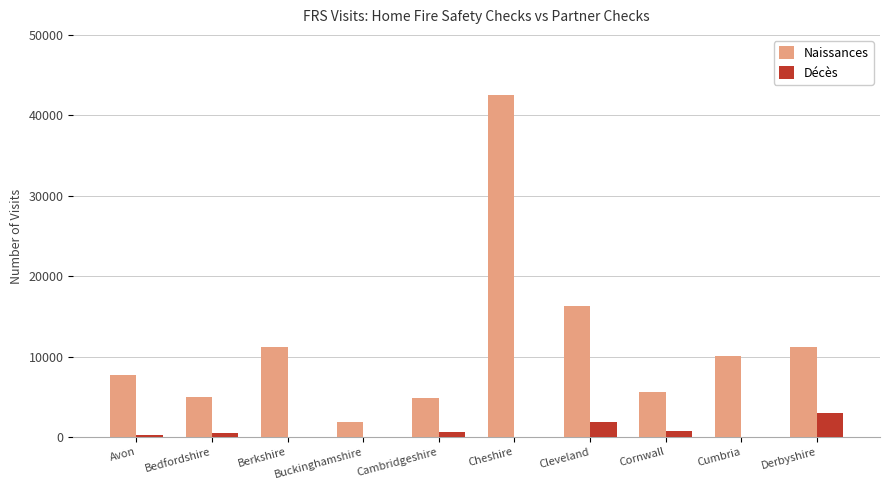

Which series has the widest spread of values?

Naissances